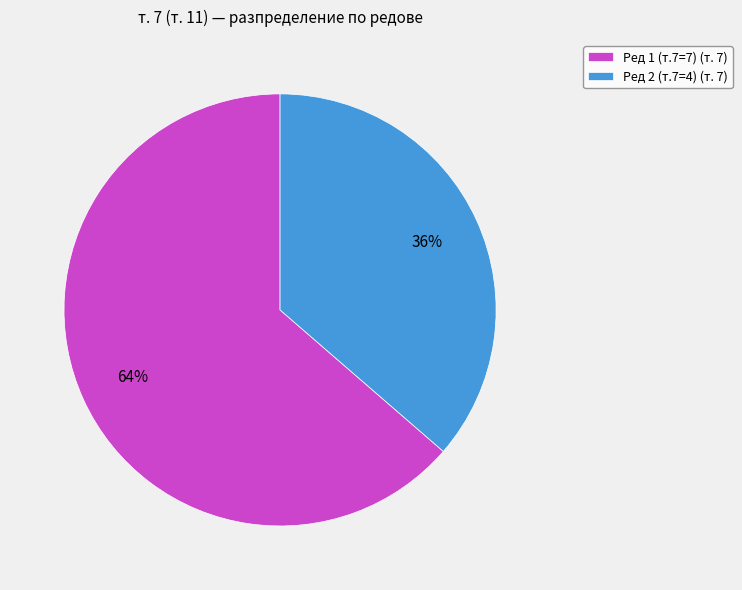

Rank the categories by value from lowest to highest.

Ред 2 (т.7=4) (т. 7), Ред 1 (т.7=7) (т. 7)